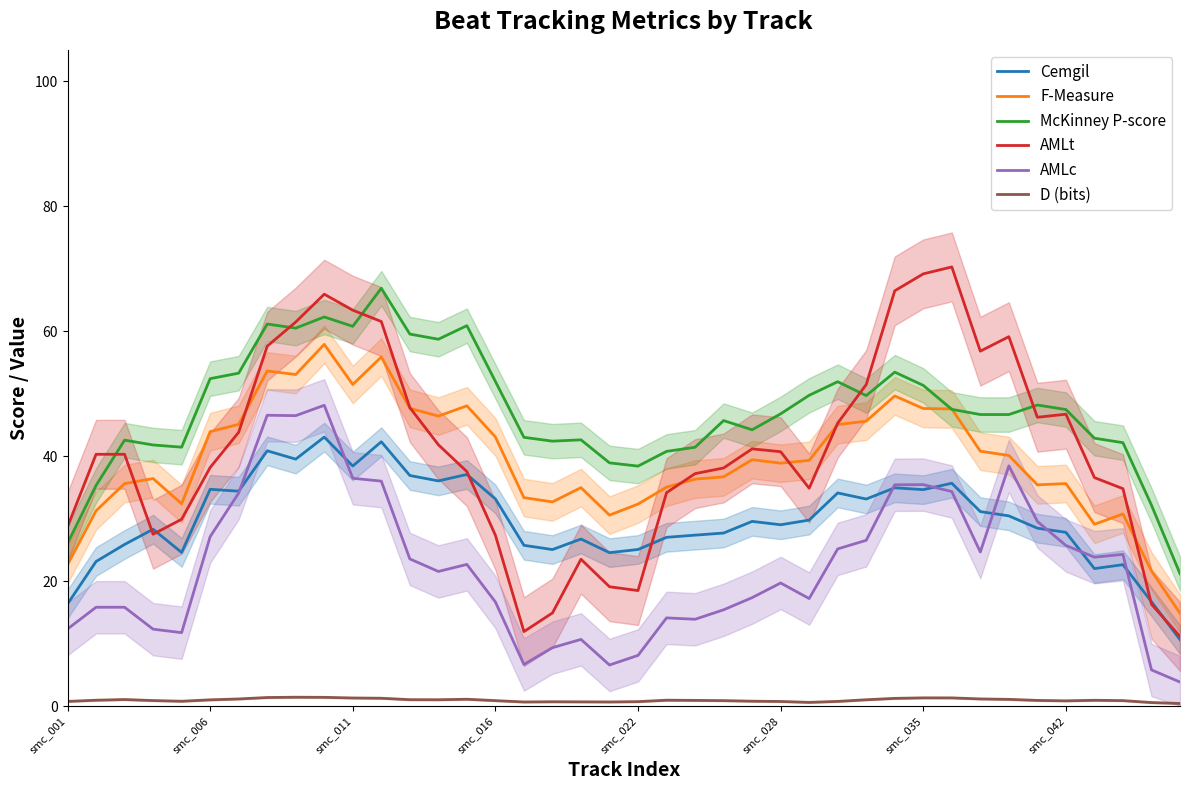

Is the value of D (bits) at smc_011 greater than the value of McKinney P-score at smc_011?

No